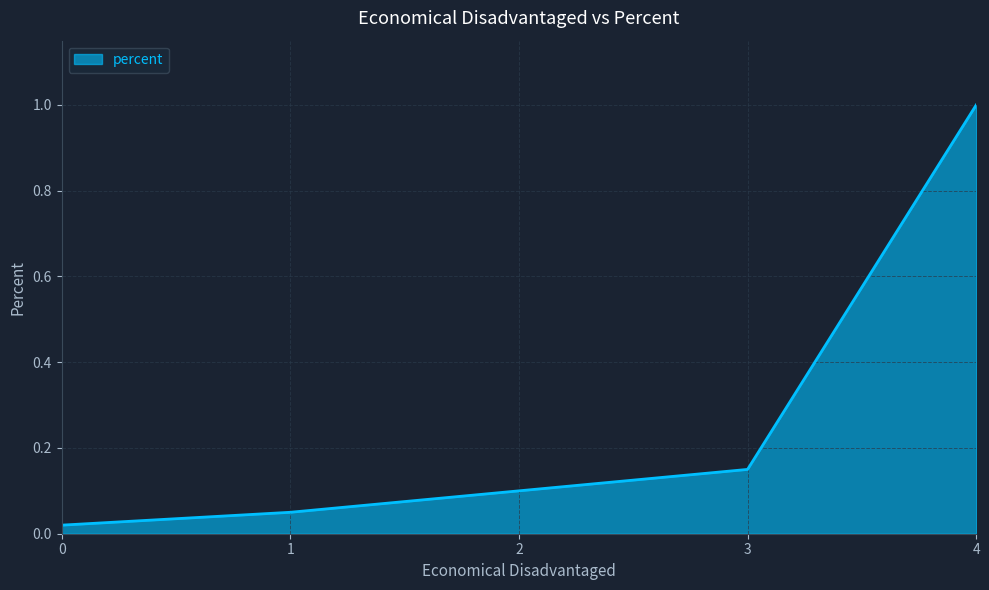

Is it true that the value at 2 is 0.1?

True